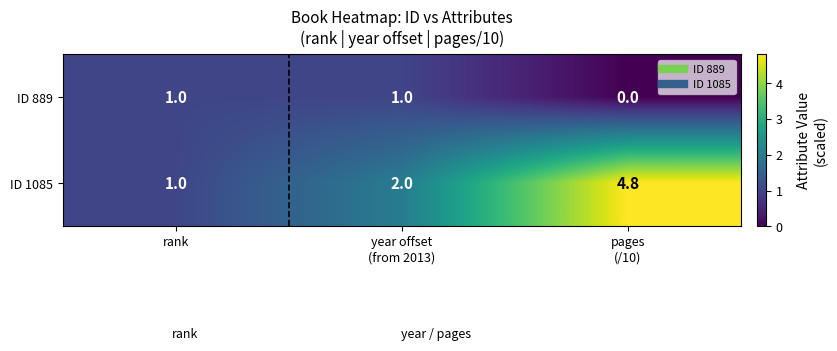

List the series in order of their peak value, lowest first.

ID 889, ID 1085